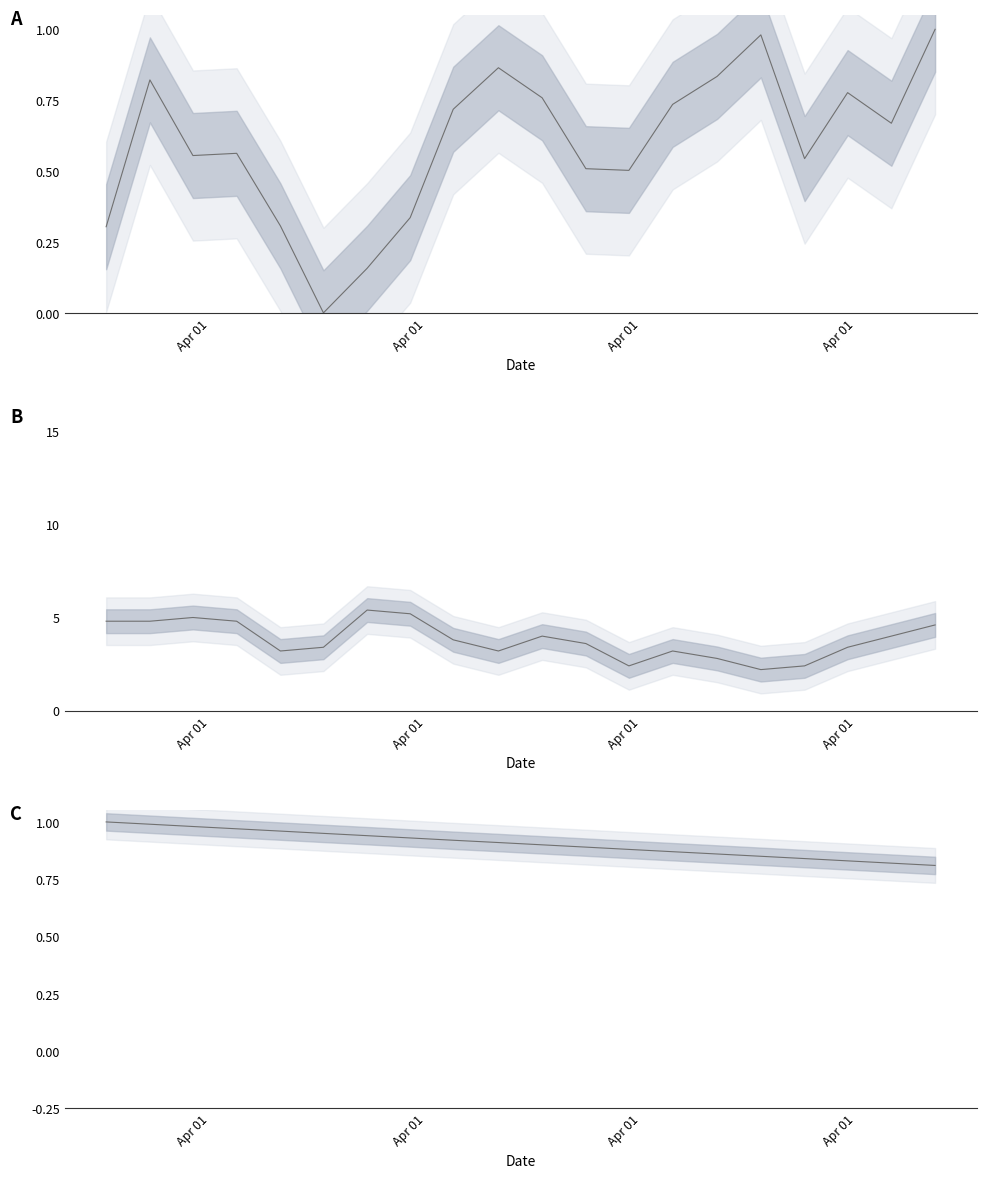

Reading left to right, transcribe all the data shown in this chart.

pressure: 0.3	0.8	0.6	0.6	0.3	0.0	0.2	0.3	0.7	0.9	0.8	0.5	0.5	0.7	0.8	1.0	0.5	0.8	0.7	1.0
temperature: 4.8	4.8	5.0	4.8	3.2	3.4	5.4	5.2	3.8	3.2	4.0	3.6	2.4	3.2	2.8	2.2	2.4	3.4	4.0	4.6
humidity: 1.0	1.0	1.0	1.0	1.0	0.9	0.9	0.9	0.9	0.9	0.9	0.9	0.9	0.9	0.9	0.8	0.8	0.8	0.8	0.8